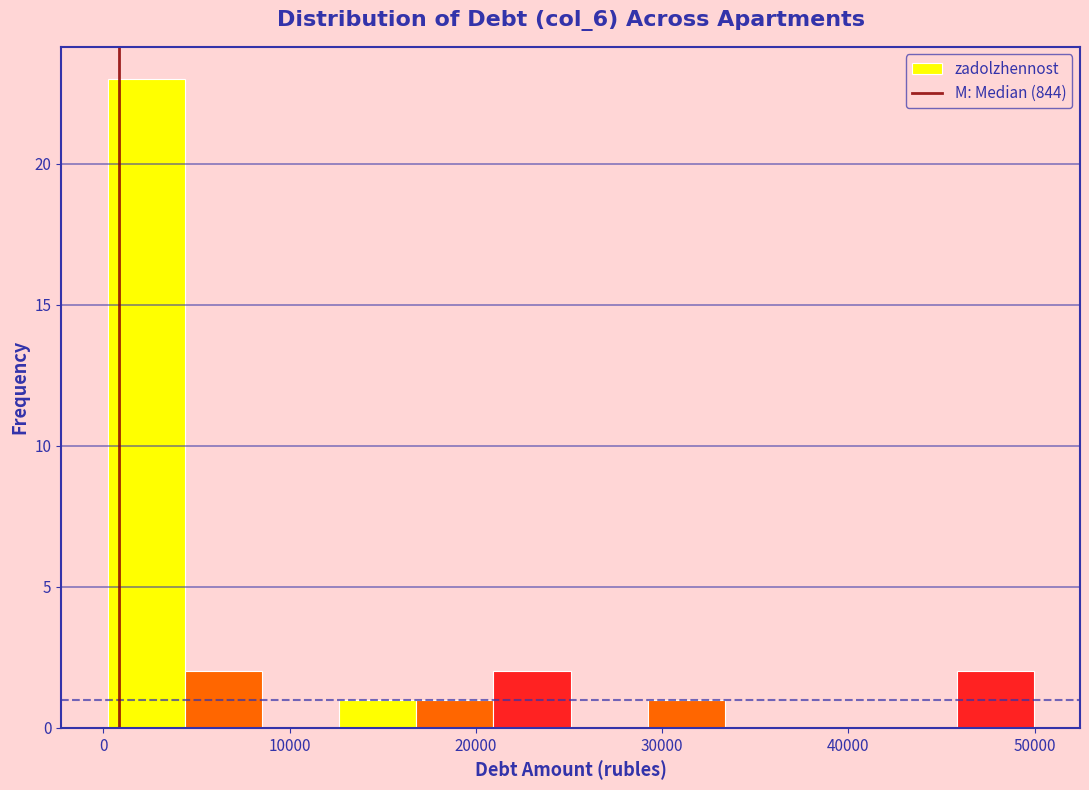

Reading left to right, list every bar in this chart as the range it spans on the x-axis followed by its height. Neither the bar edges nor the heights are printed on the chart, so give them approximately, as read against the axes.

0 to 4000: 23
4000 to 9000: 2
9000 to 13000: 0
13000 to 17000: 1
17000 to 21000: 1
21000 to 25000: 2
25000 to 29000: 0
29000 to 33000: 1
33000 to 38000: 0
38000 to 42000: 0
42000 to 46000: 0
46000 to 50000: 2